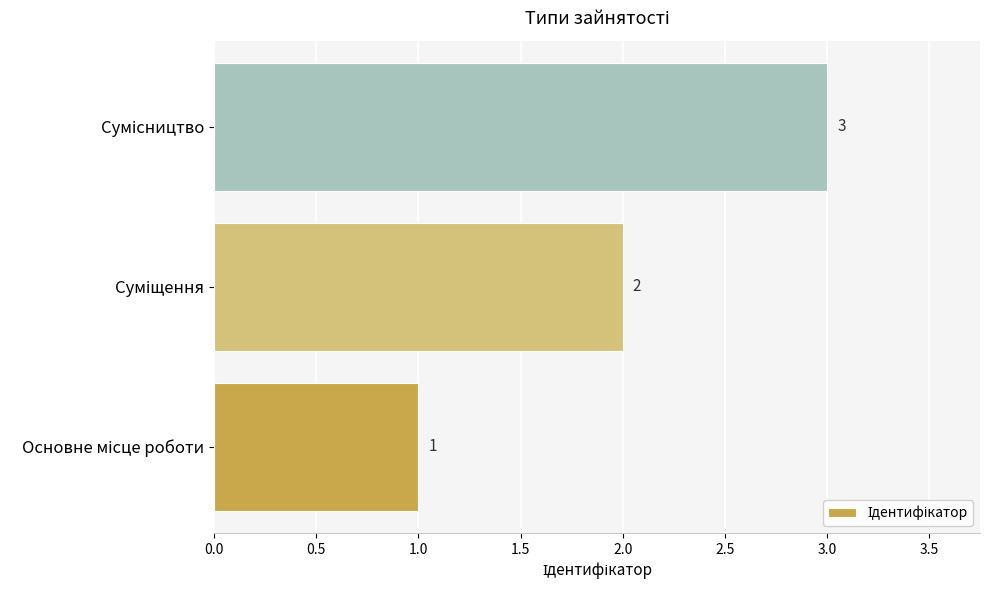

How many values are between 1 and 3?

3